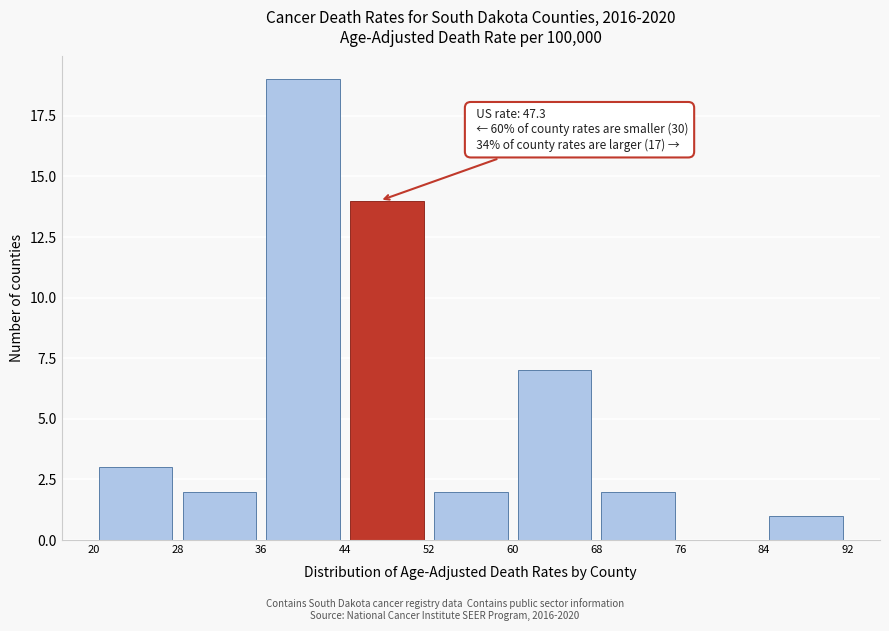

Over which range of the x-axis is the bar tallest?

36 to 44